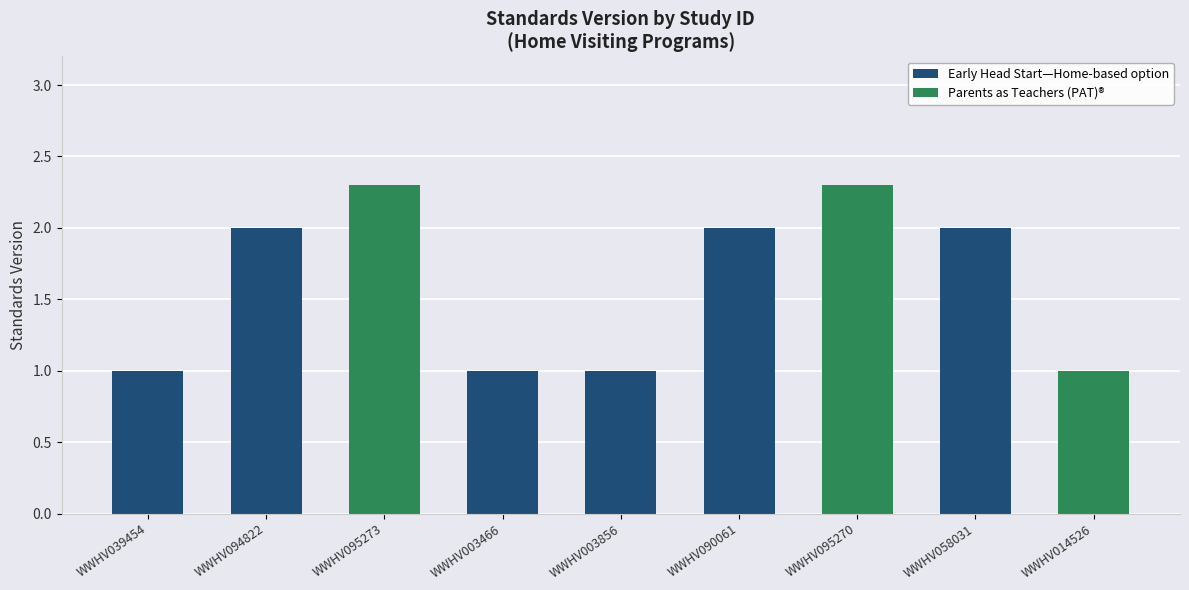

Reading right to left, what are all the values shown in this chart?

WWHV014526=1.0	WWHV058031=2.0	WWHV095270=2.3	WWHV090061=2.0	WWHV003856=1.0	WWHV003466=1.0	WWHV095273=2.3	WWHV094822=2.0	WWHV039454=1.0